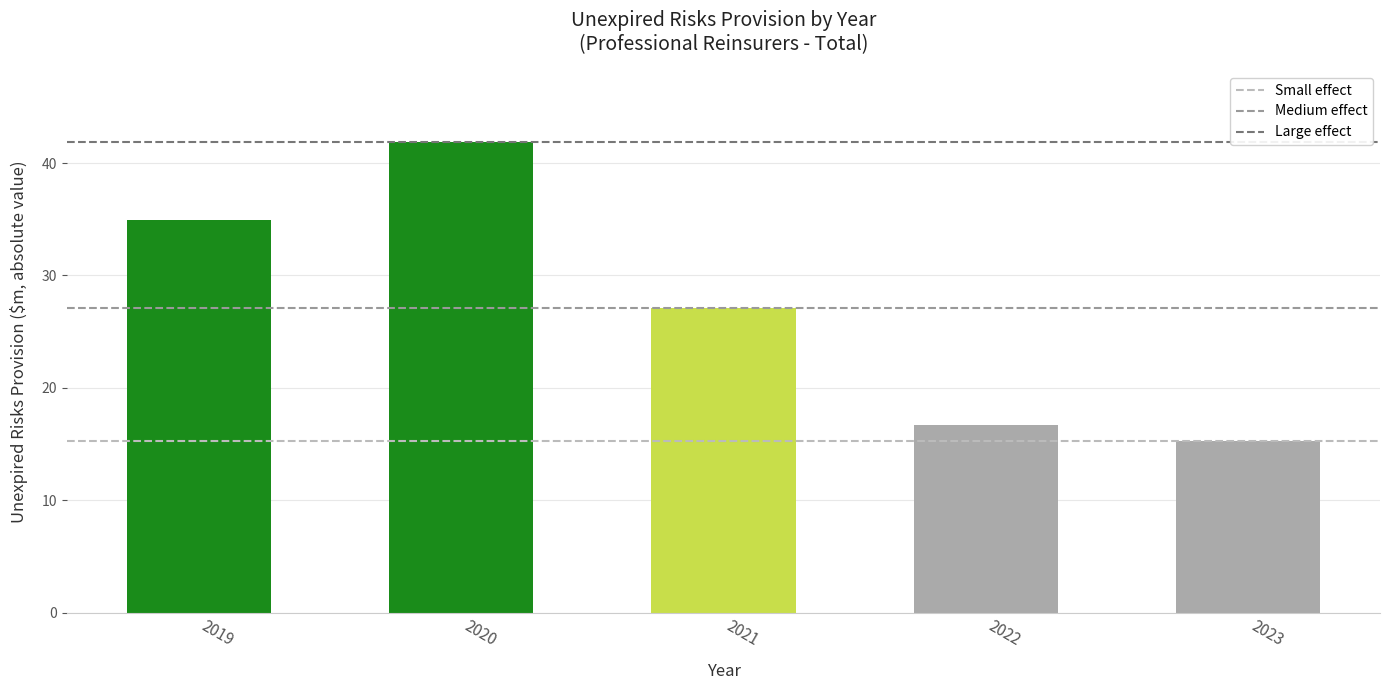

What is the ratio of the value at 2020 to the value at 2022?

2.5